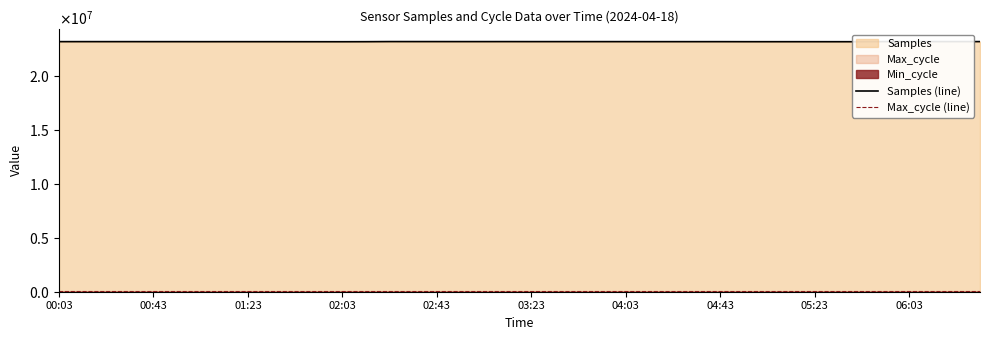

What is the greatest value displayed?

23195094